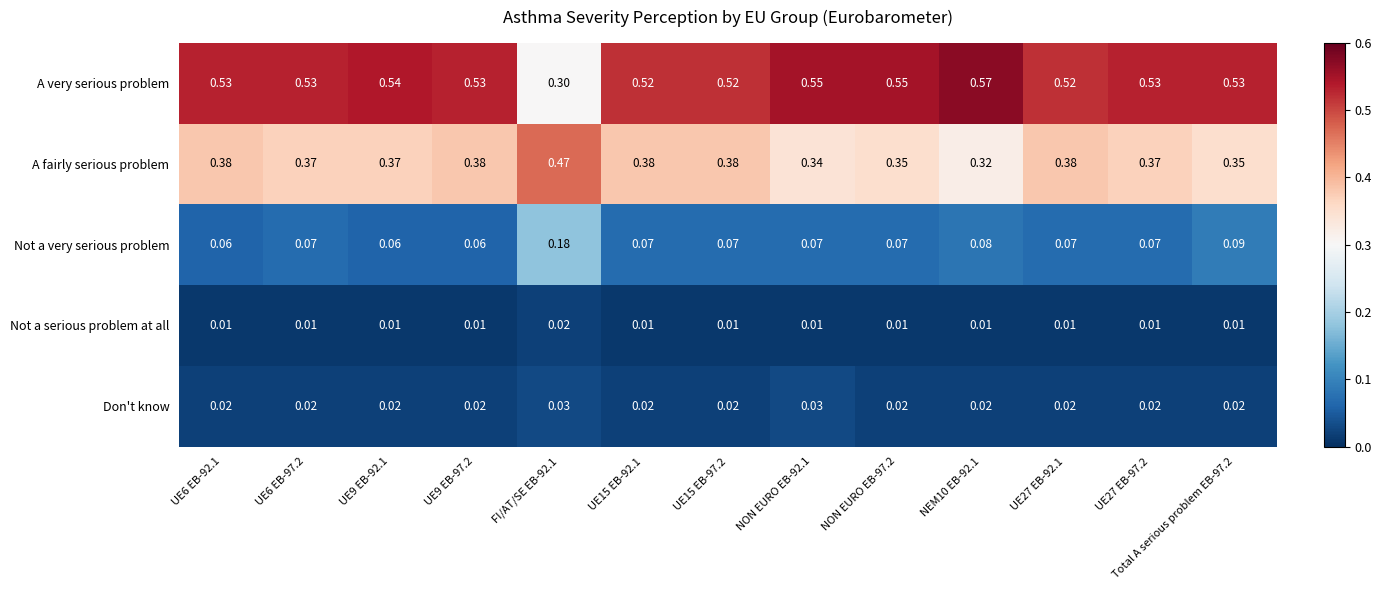

Which series changed the most between UE9 EB-97.2 and NON EURO EB-92.1?

A fairly serious problem